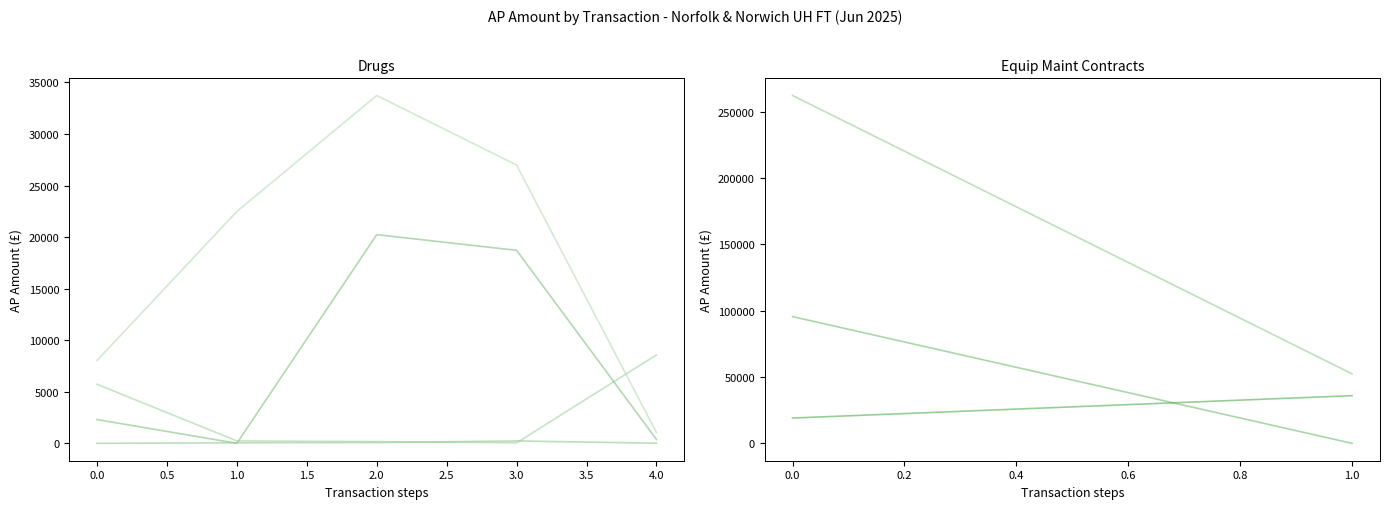

Does the chart display data point markers on the line(s)?

No